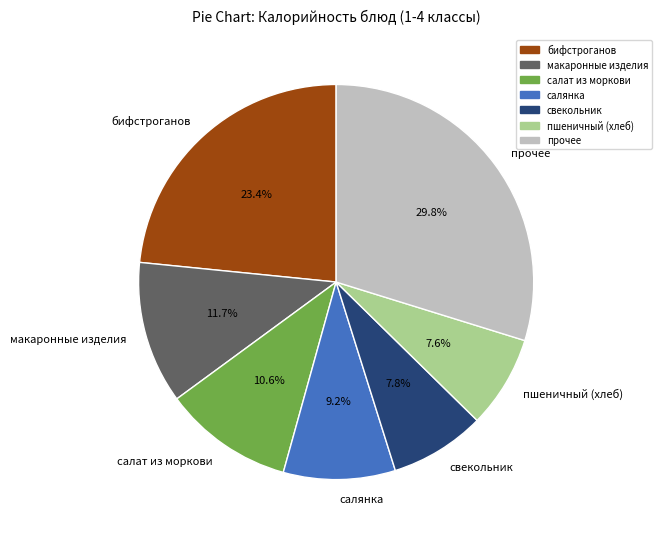

To the nearest percent, what is the average slice percentage?

14%